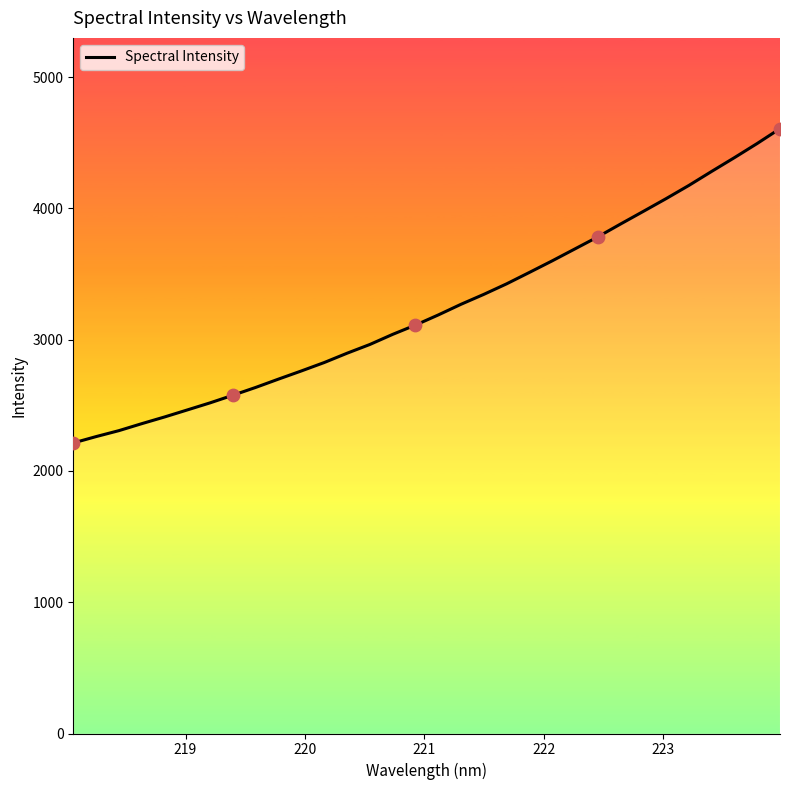

What is the greatest value displayed?

4607.8